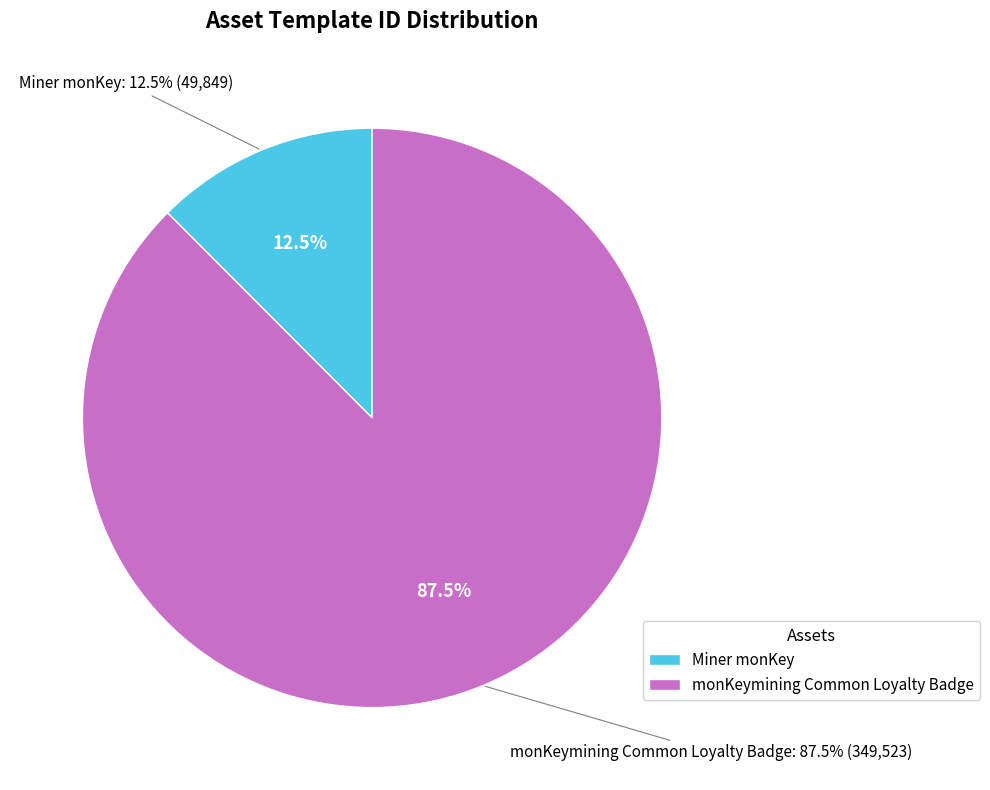

To the nearest percent, what percentage of the pie is Miner monKey?

12%